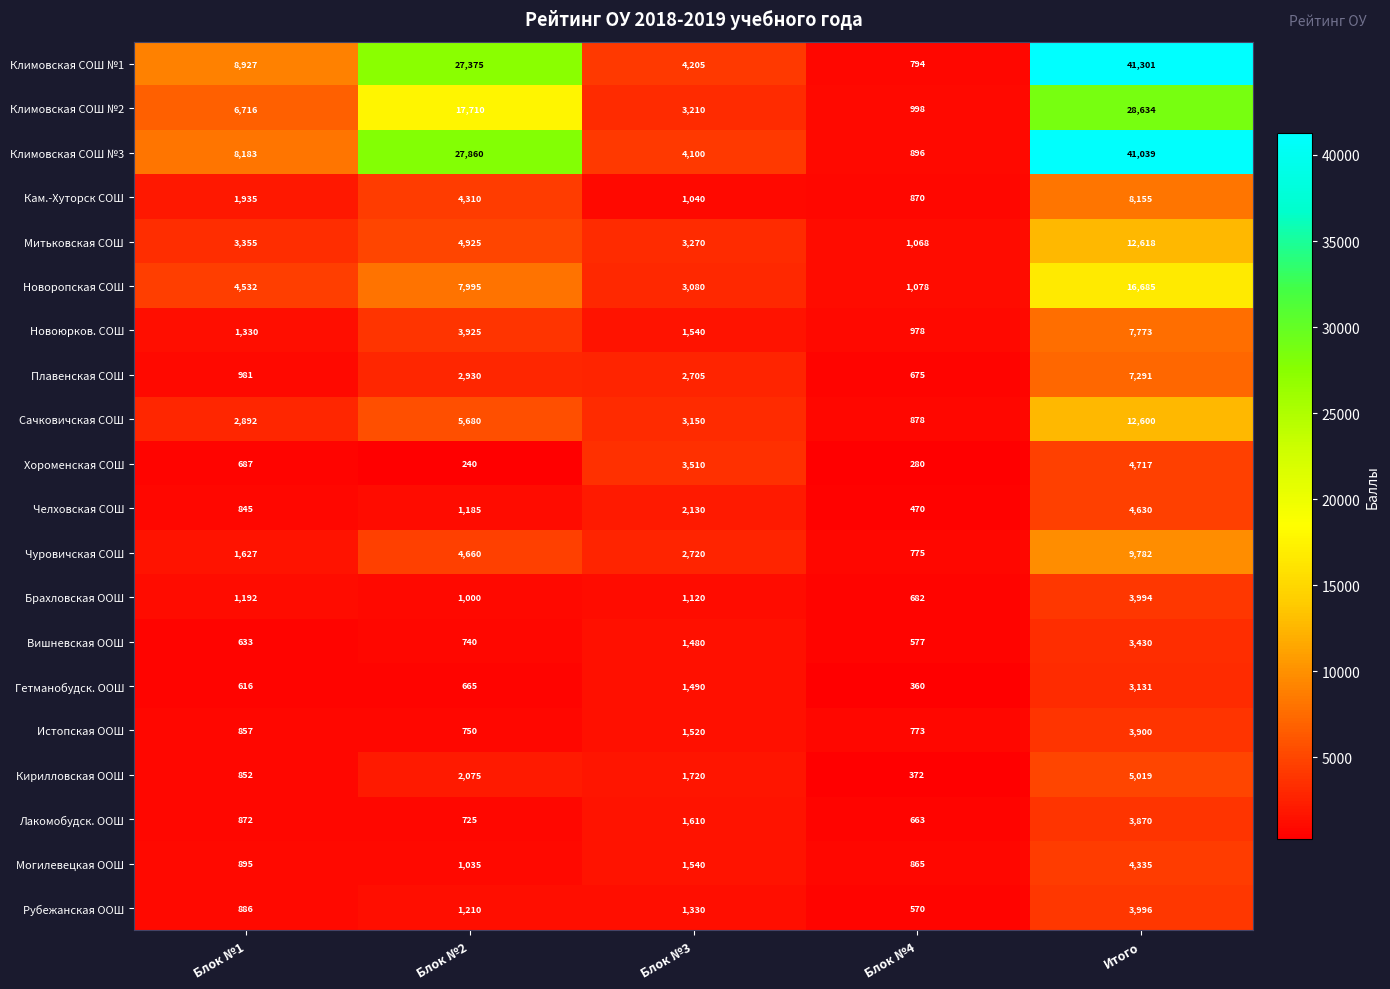

The Климовская СОШ №3 series shows 4100 at Блок №3. True or false?

True